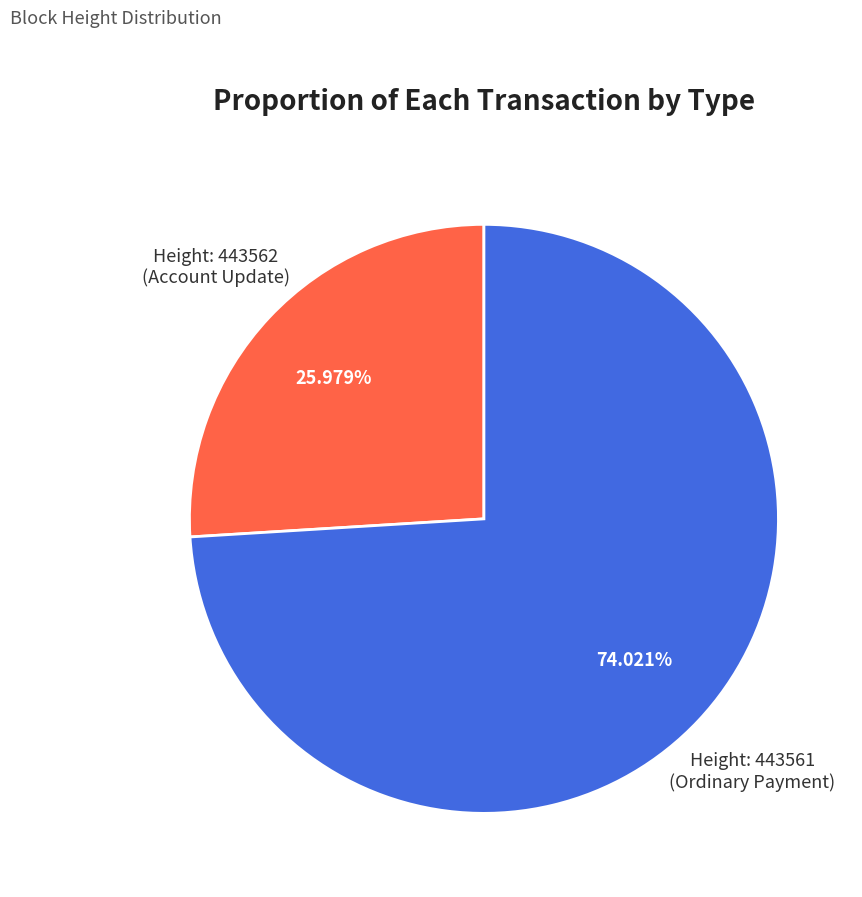

Is there any slice that represents more than half of the pie?

Yes